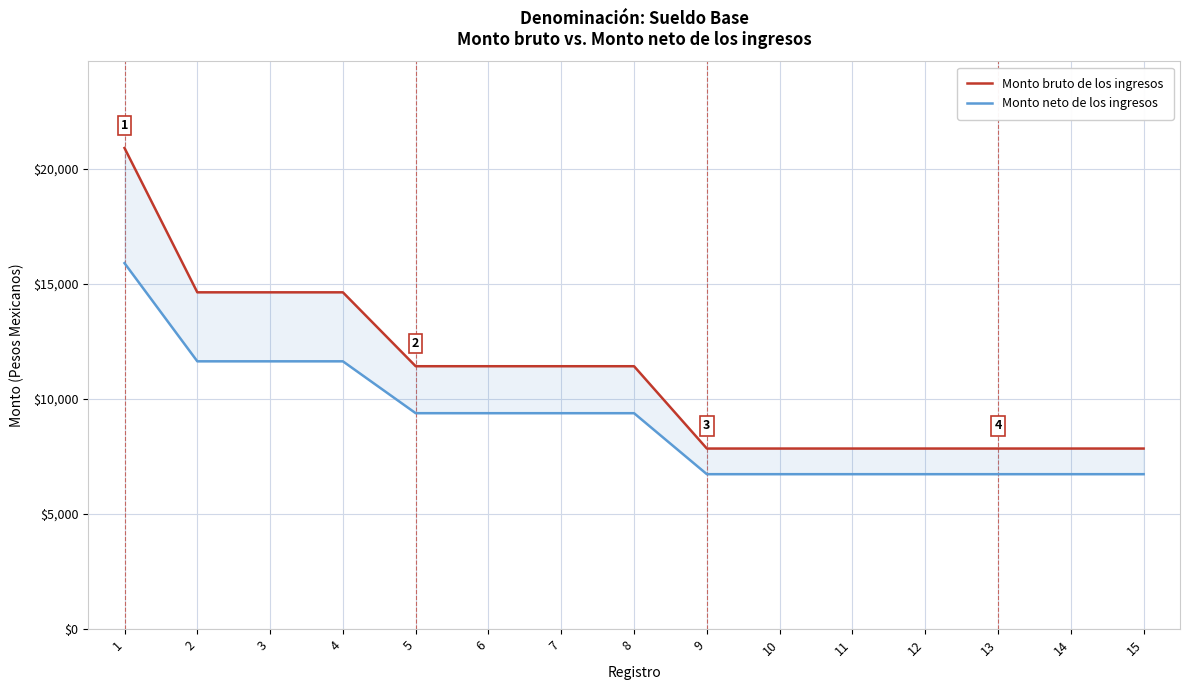

At how many categories does at least one series exceed 15692?

1